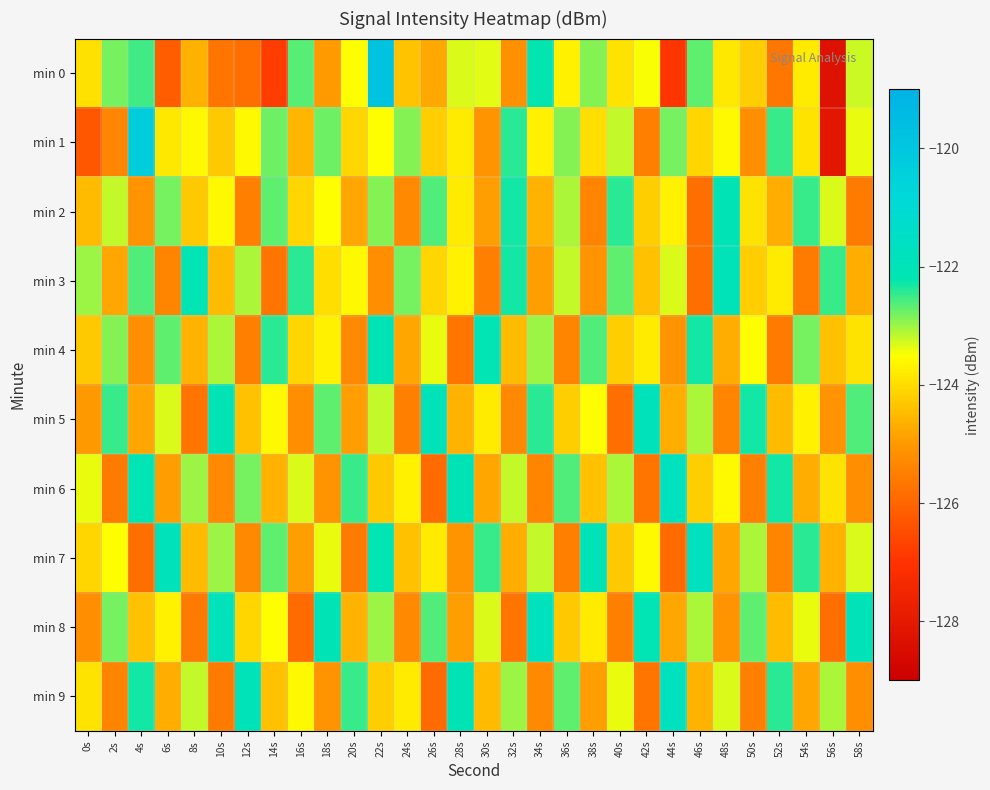

Which has a higher value, 58s or 42s?

58s